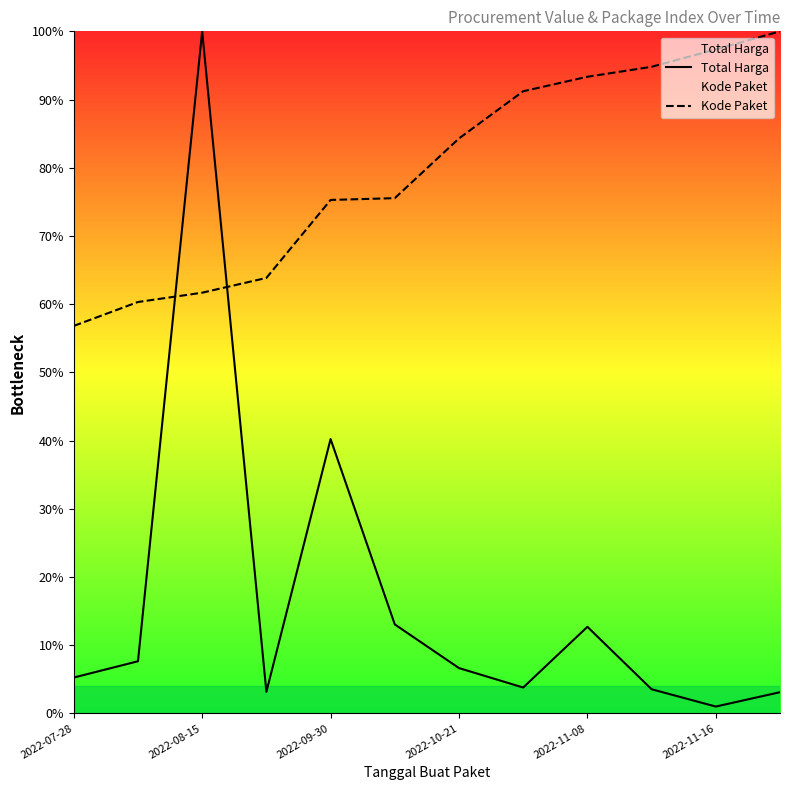

Is this an area chart (filled region under the line)?

No